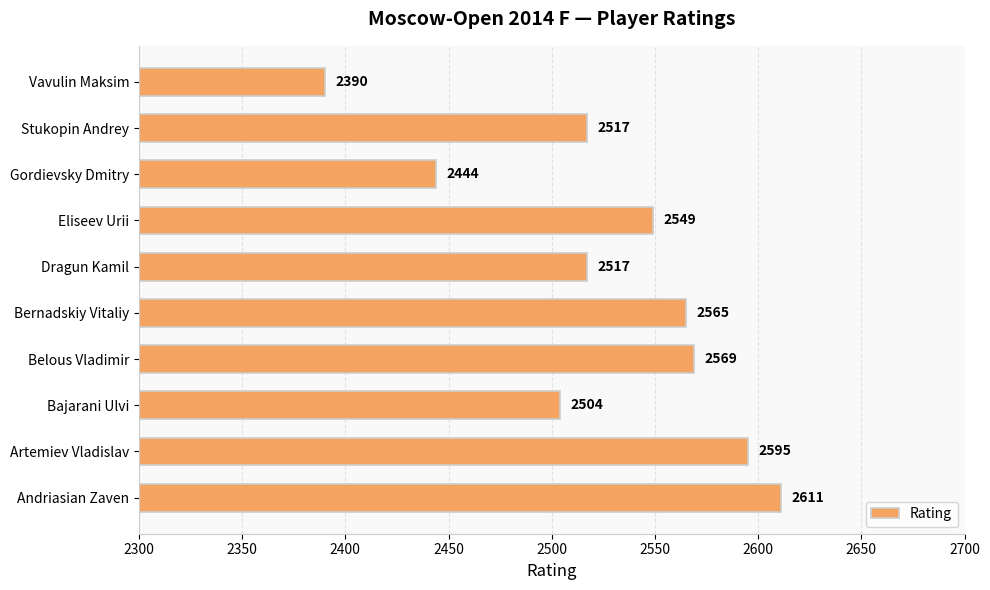

At which category does the chart reach its minimum across all series?

Vavulin Maksim